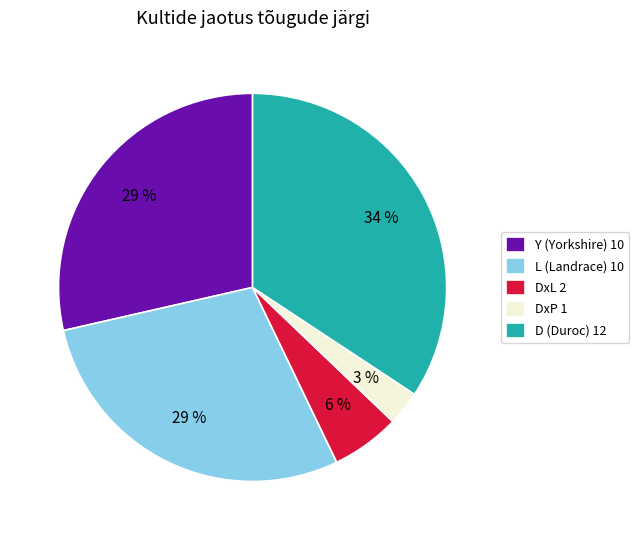

Count the number of slices in the pie.

5